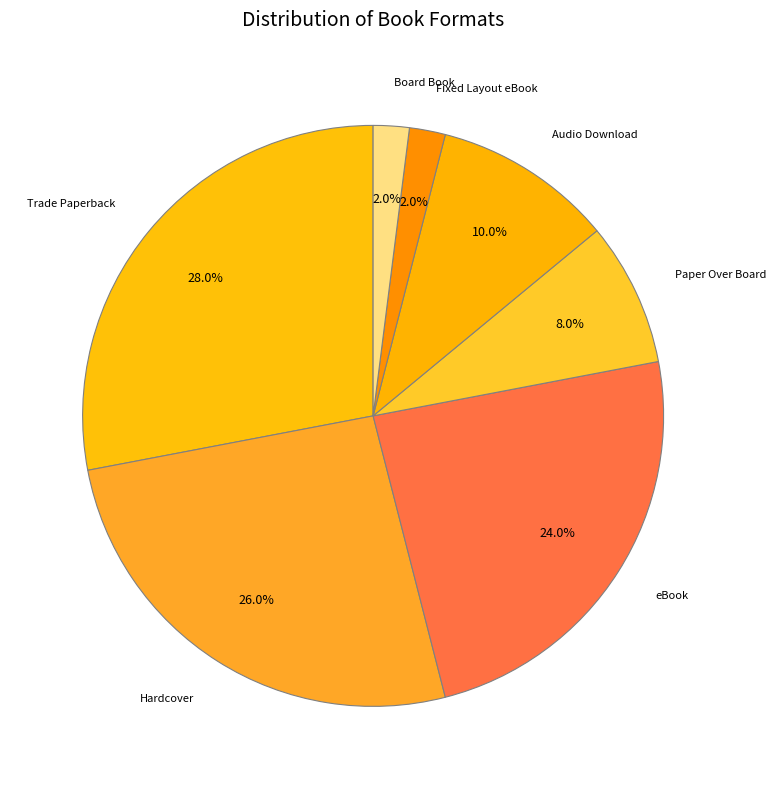

How many slices are in this pie chart?

7